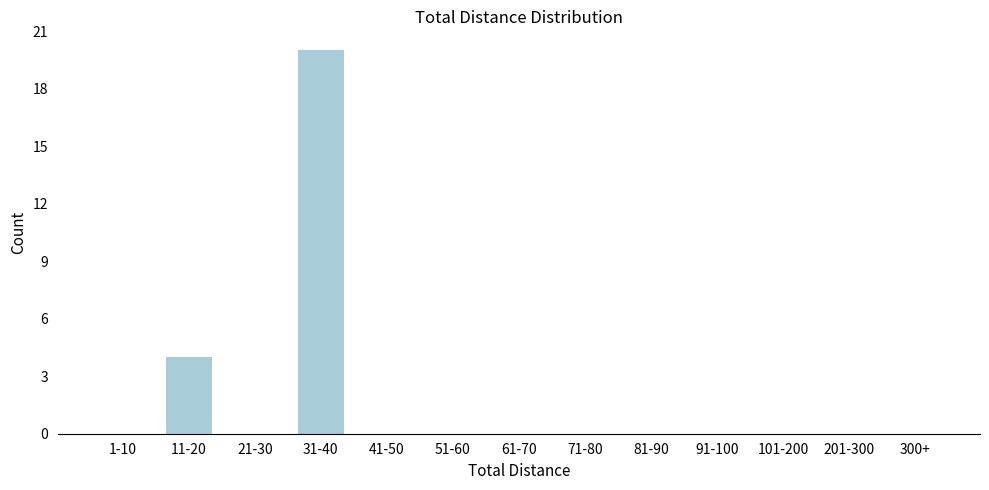

Reading left to right, transcribe all the data shown in this chart.

1-10=0	11-20=4	21-30=0	31-40=20	41-50=0	51-60=0	61-70=0	71-80=0	81-90=0	91-100=0	101-200=0	201-300=0	300+=0